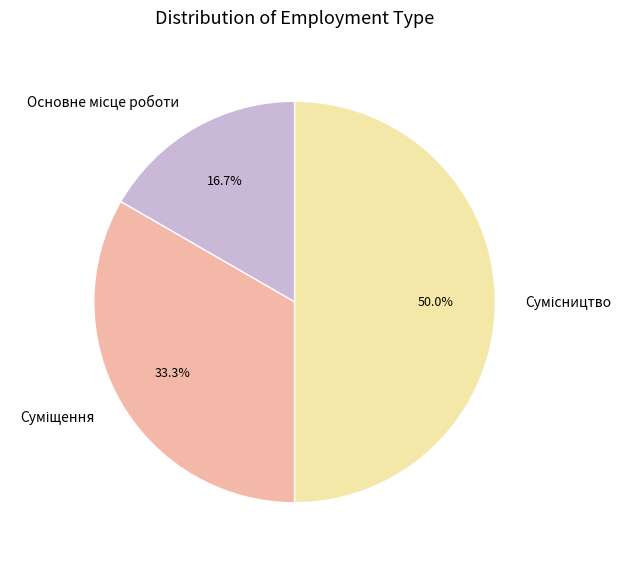

To the nearest percent, what is the combined percentage of Сумісництво and Основне місце роботи?

67%